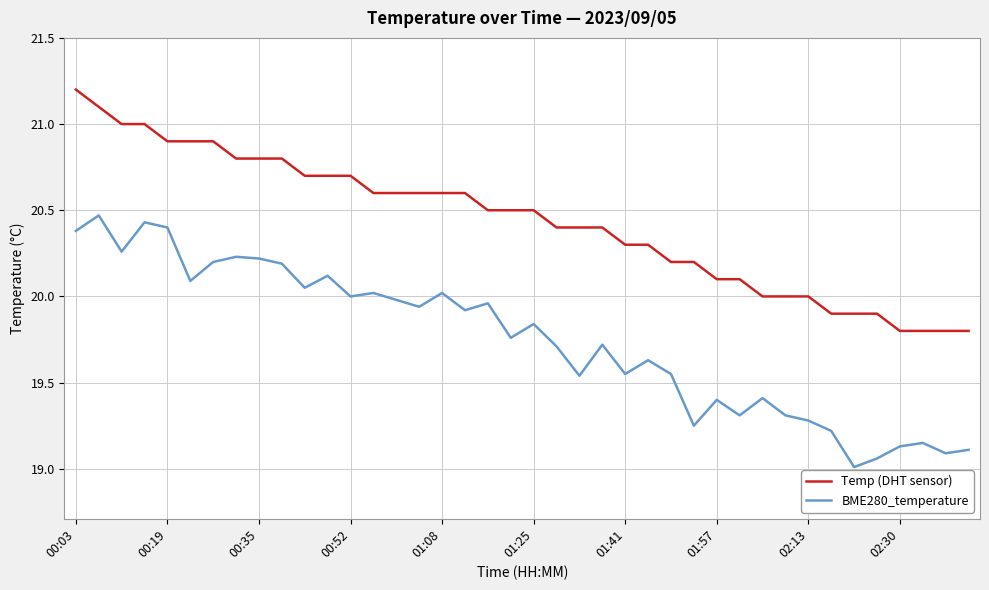

What is the difference between the maximum and minimum values in the Temp (DHT sensor) series?

1.4